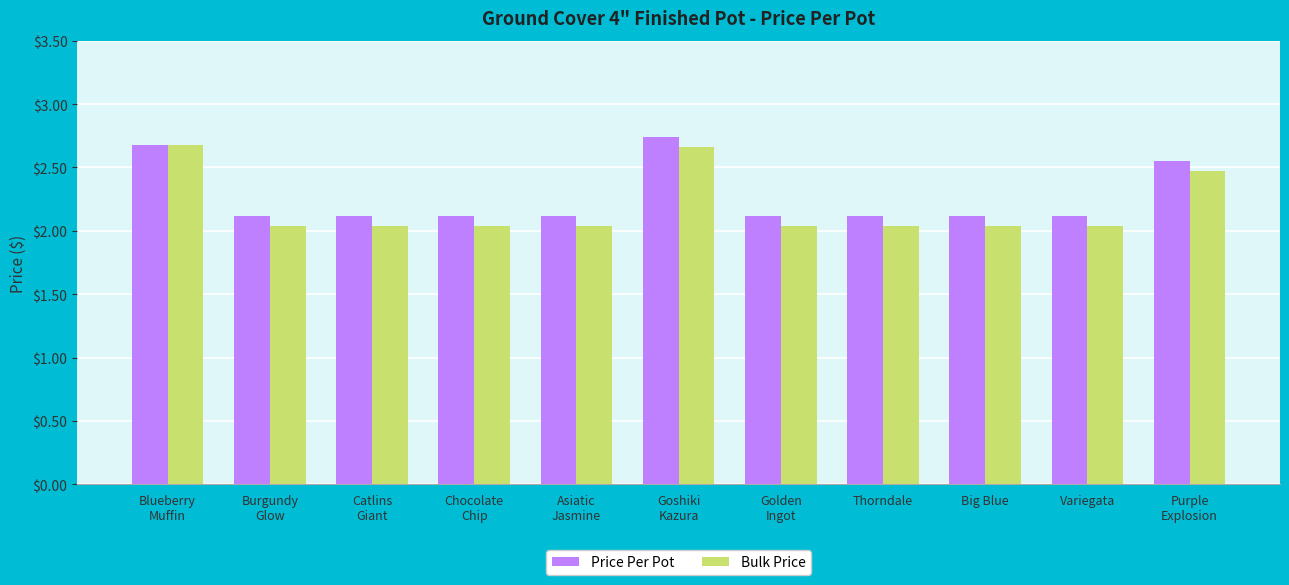

What is the value of the Price Per Pot bar at the 9th from the left?

2.1